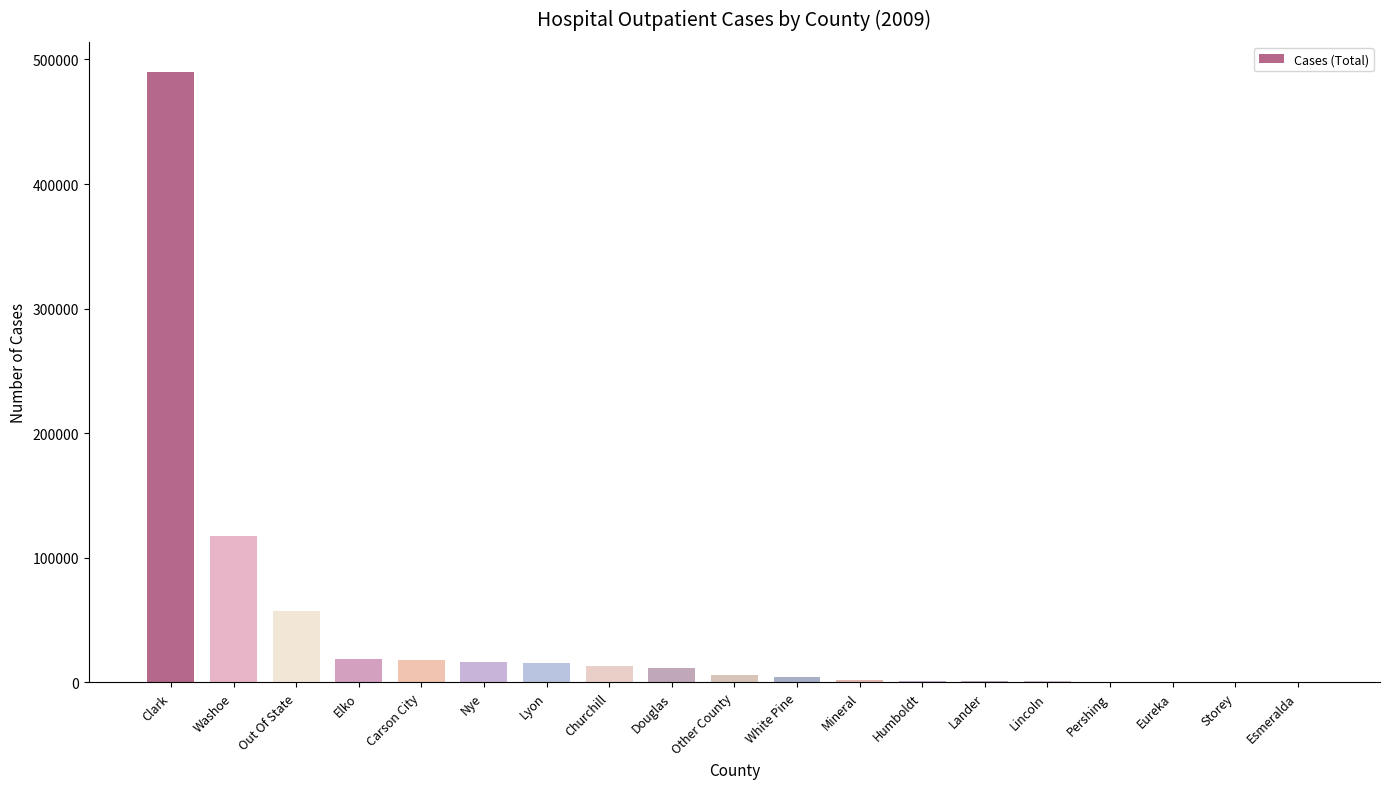

The value at Mineral is 2201. True or false?

True